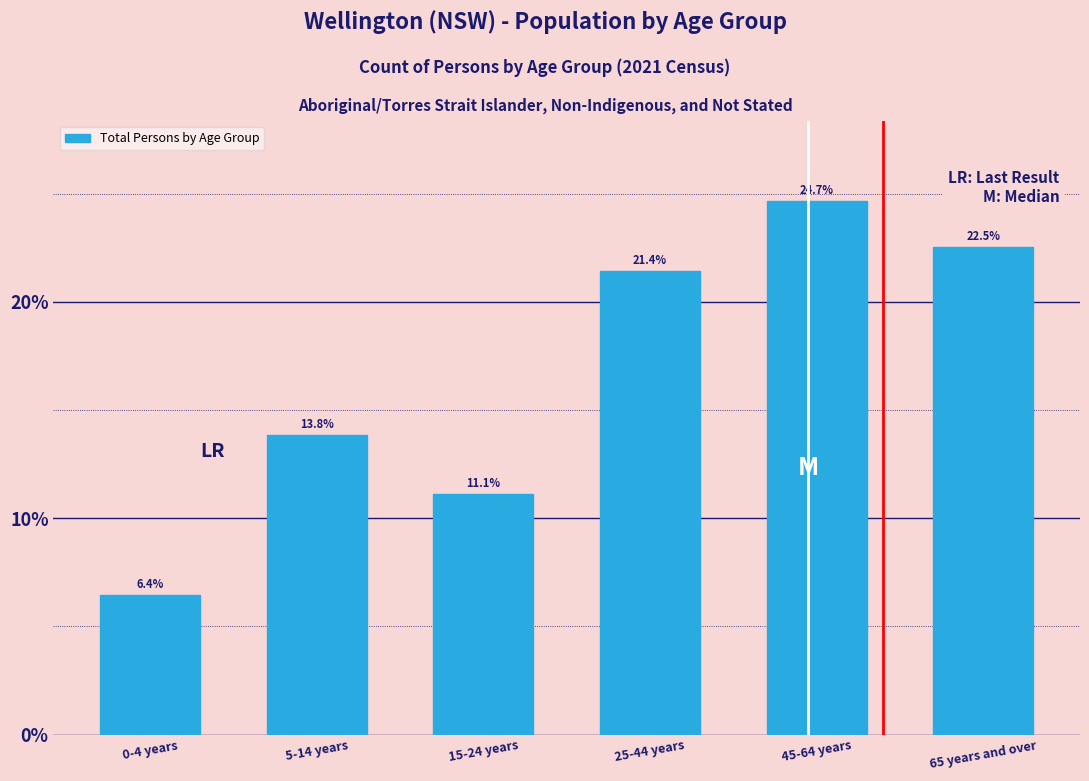

Reading right to left, what are all the values shown in this chart?

22.5	24.7	21.4	11.1	13.8	6.4